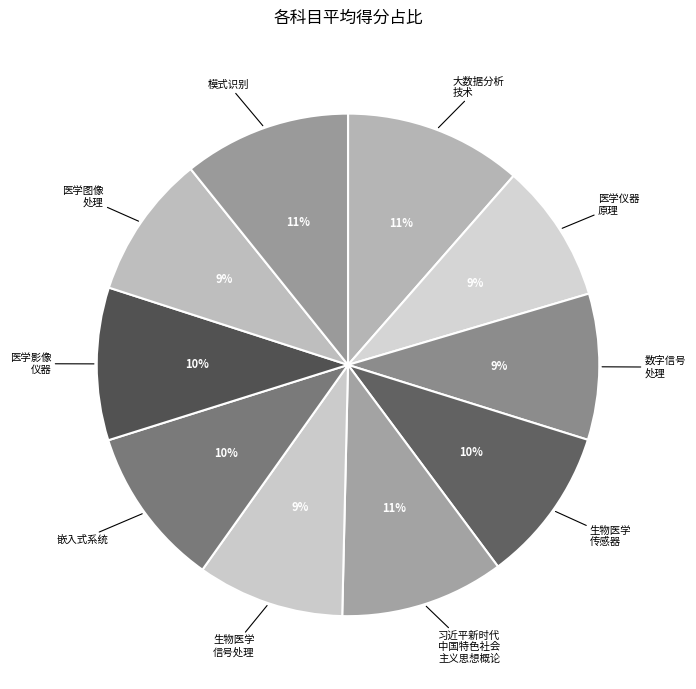

How many slices are in this pie chart?

10